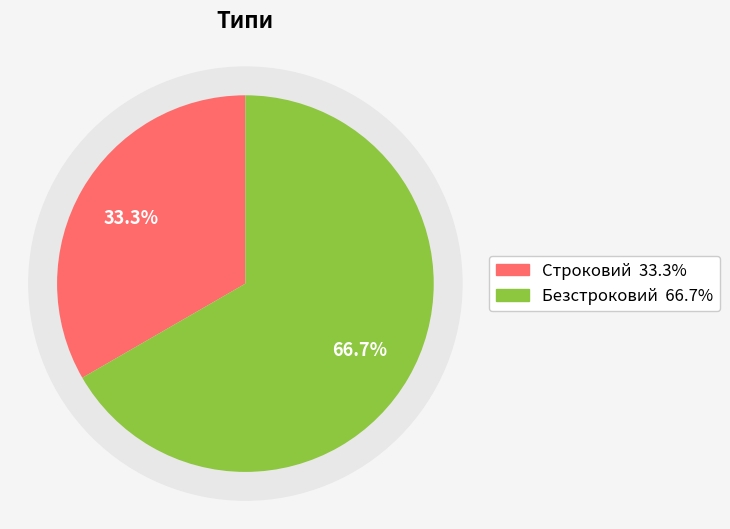

Between Безстроковий and Строковий, which is larger?

Безстроковий